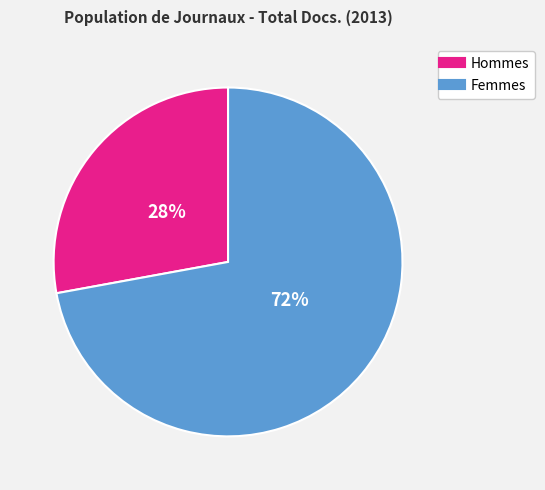

To the nearest percent, what is the difference between the largest and smallest slice percentages?

44%